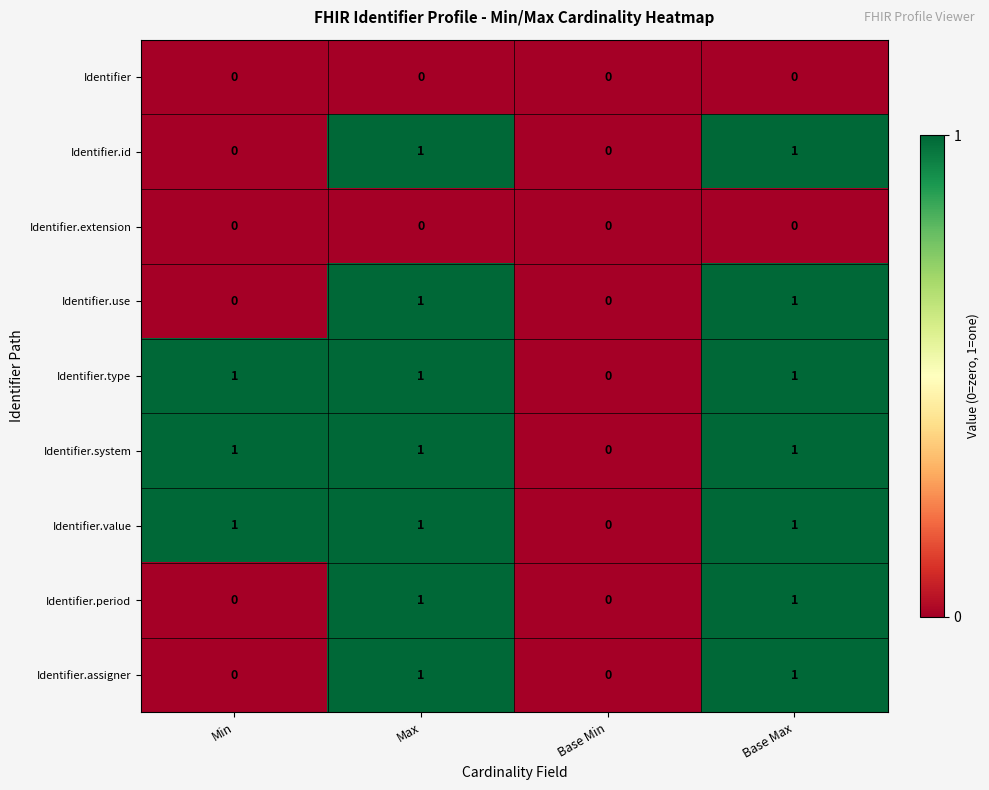

What is the total value across all series at Base Max?

7